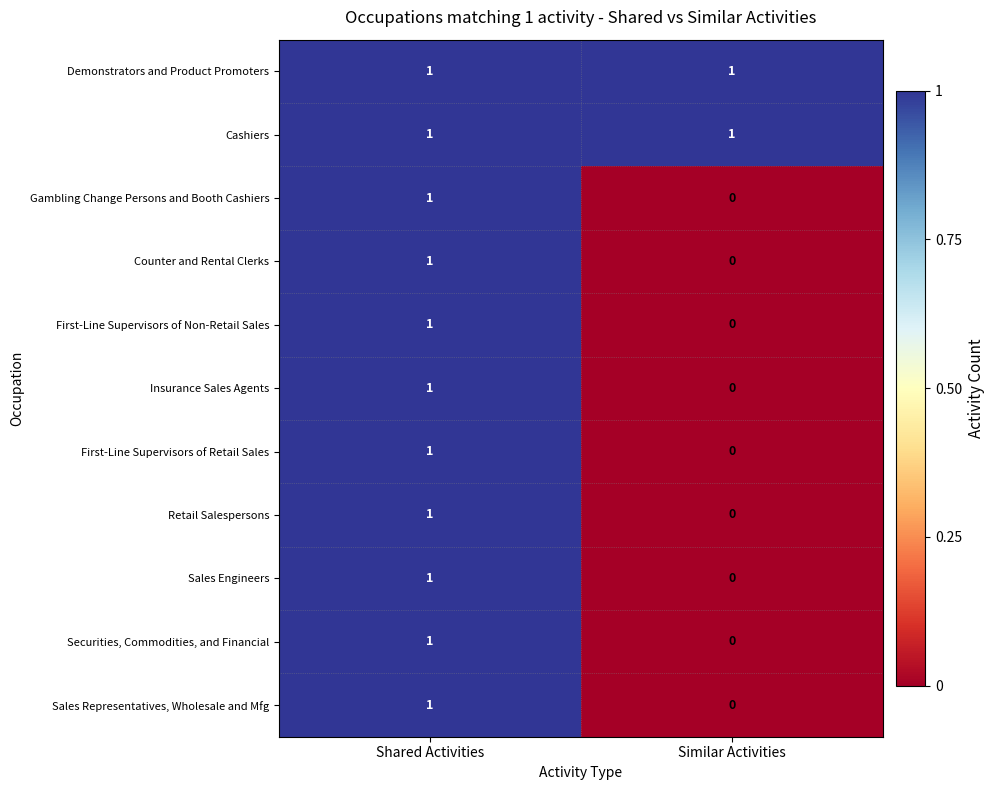

At which label is First-Line Supervisors of Non-Retail Sales closest to 0?

Similar Activities